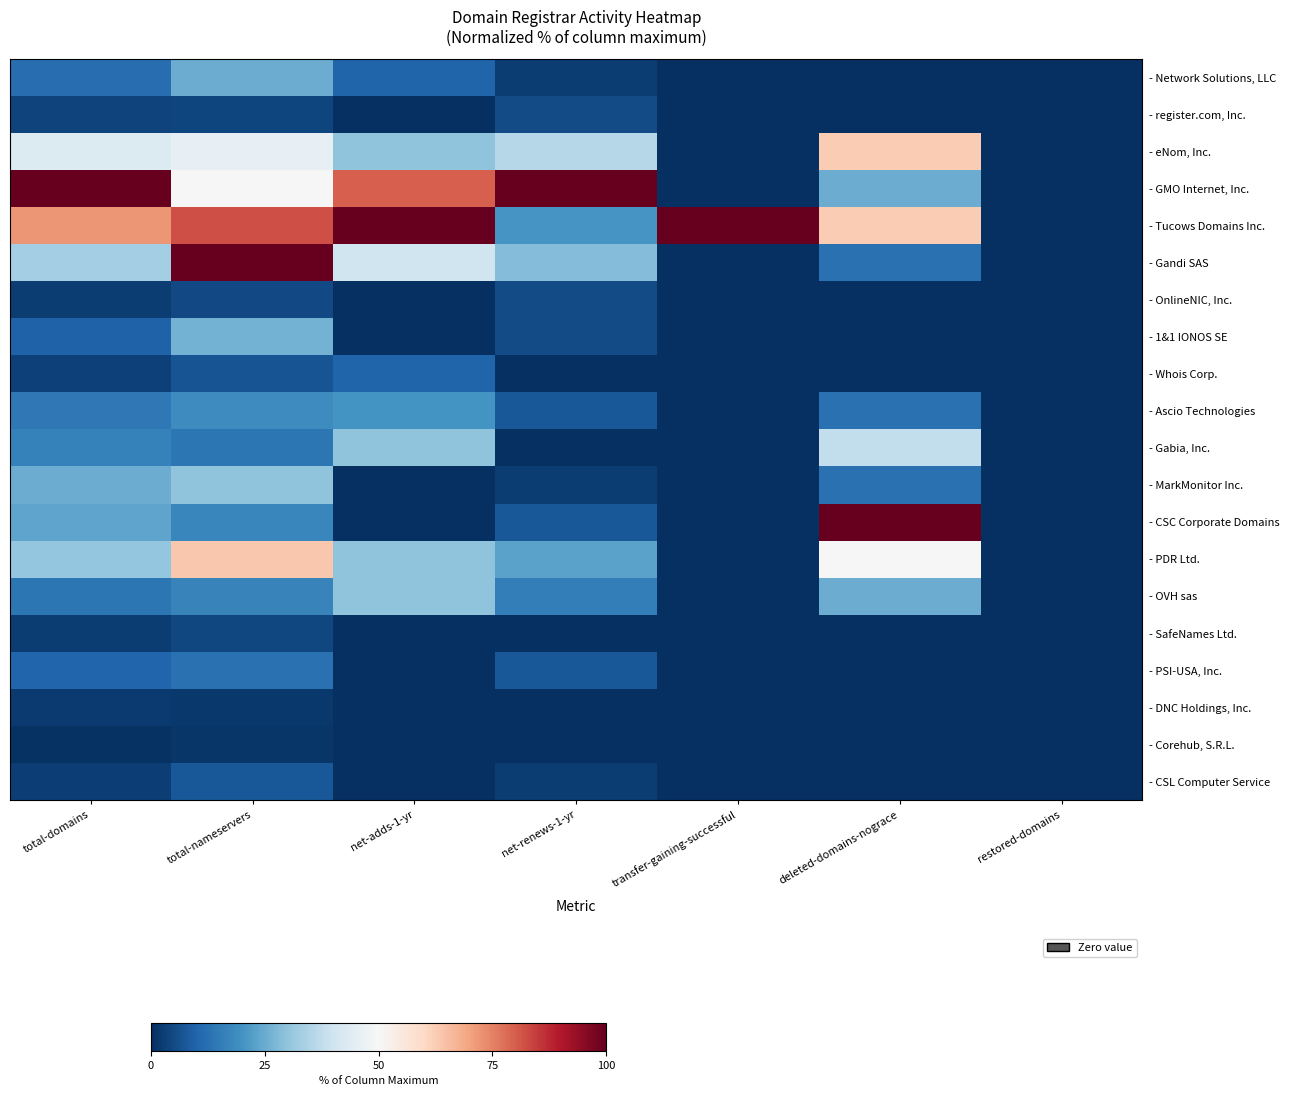

Which series changed the most between transfer-gaining-successful and deleted-domains-nograce?

- CSC Corporate Domains